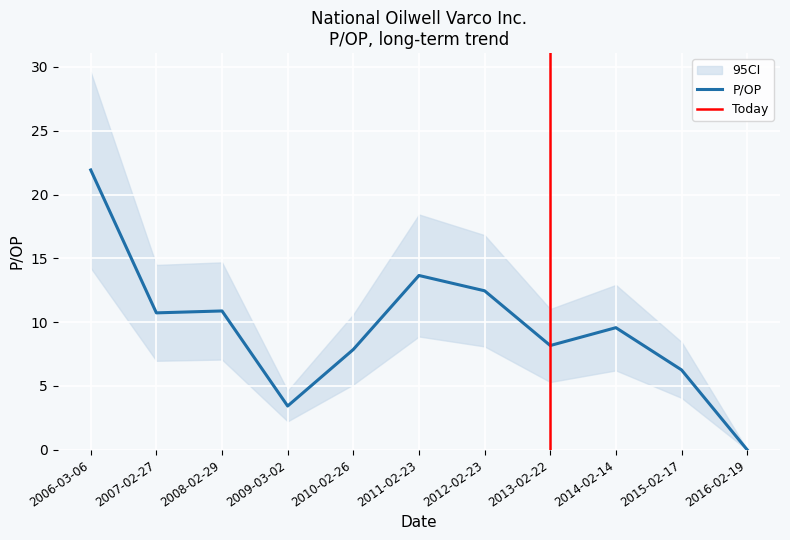

Which category has the lowest value across all series?

2016-02-19